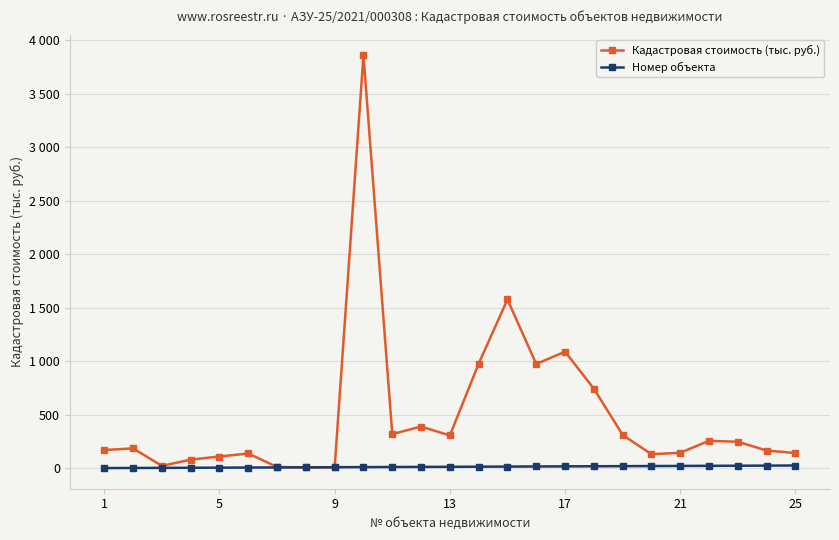

Is this an area chart (filled region under the line)?

No